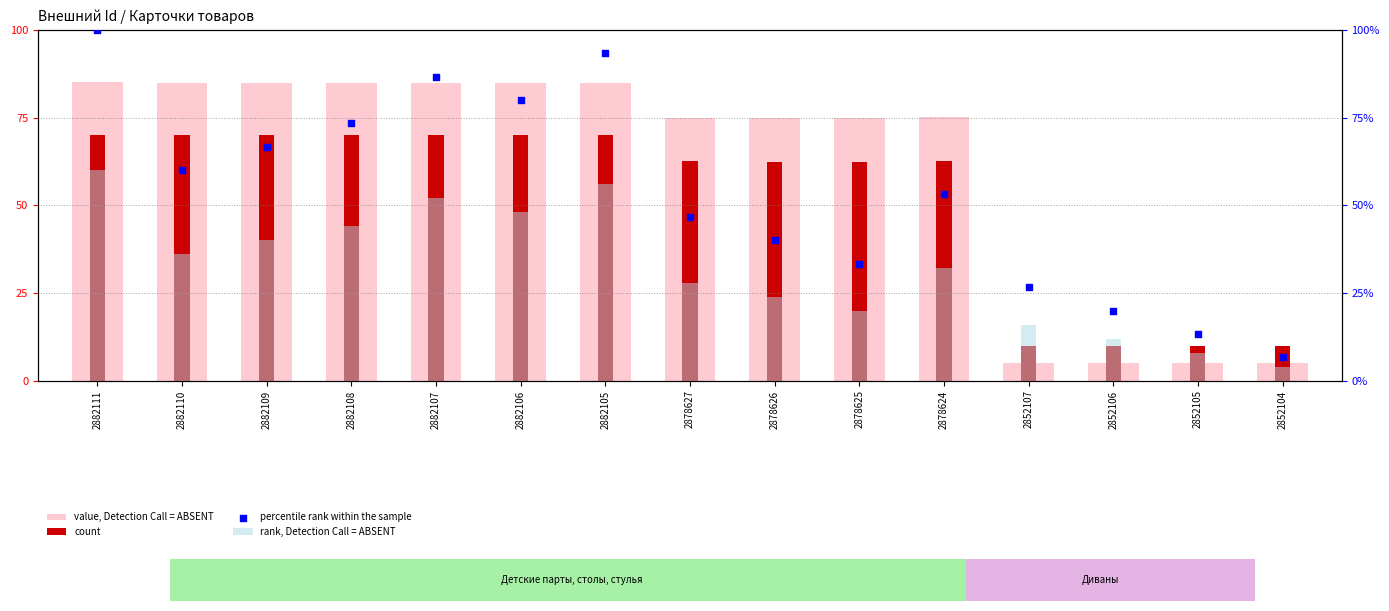

Which series contains the highest Y value?

percentile rank within the sample